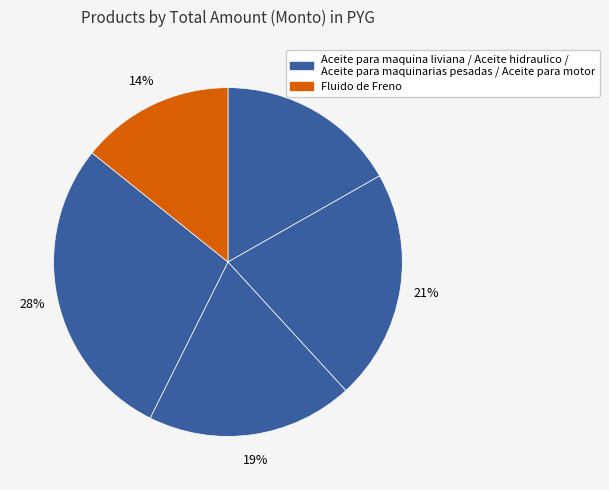

How many slices are in this pie chart?

5